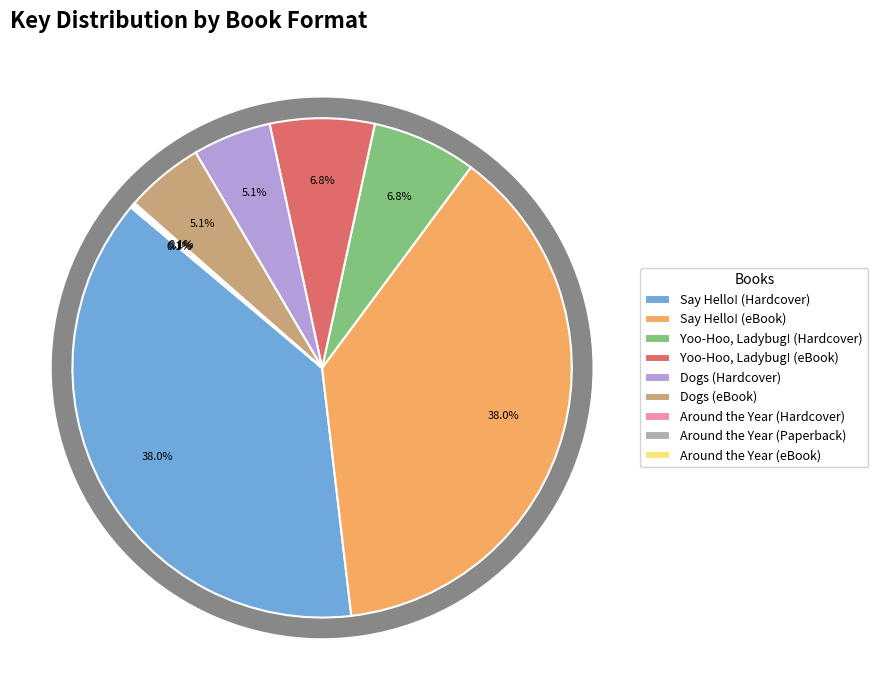

Is it true that Around the Year (eBook) is 1% of the pie?

False